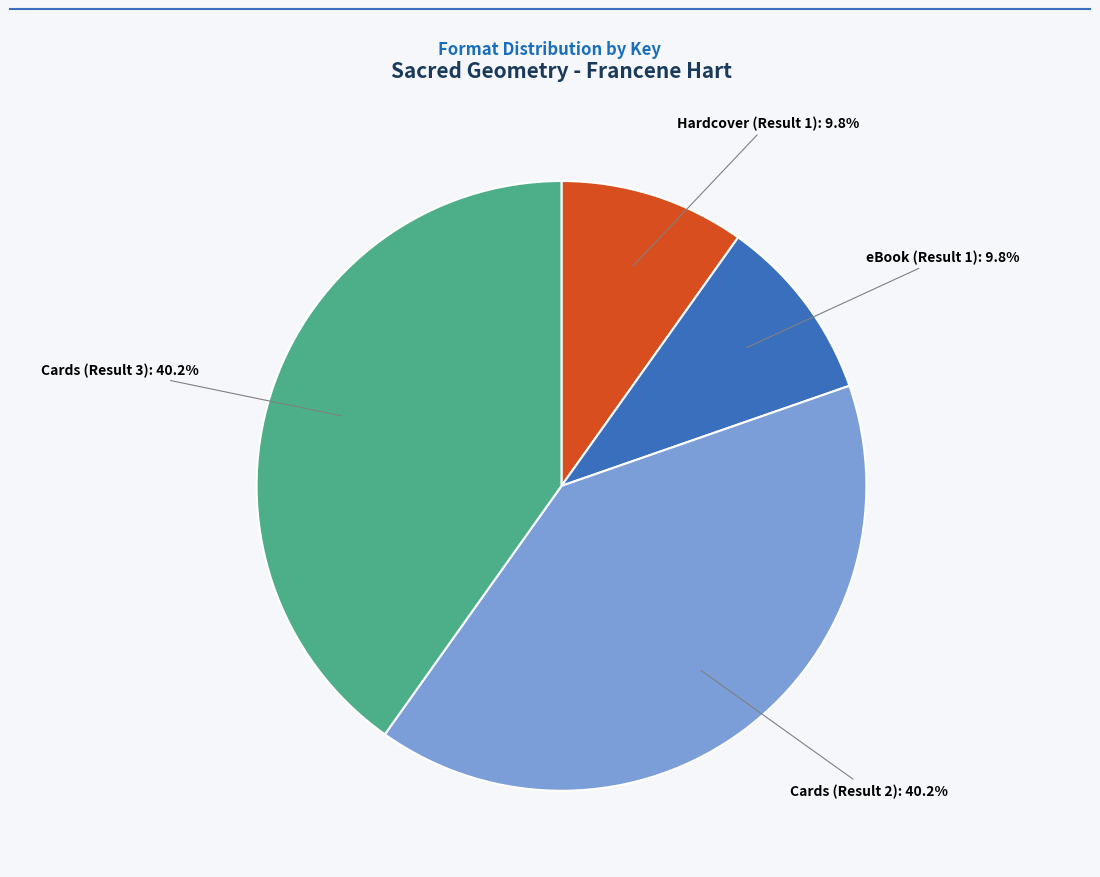

Does eBook (Result 1) account for over 50% of the chart?

No